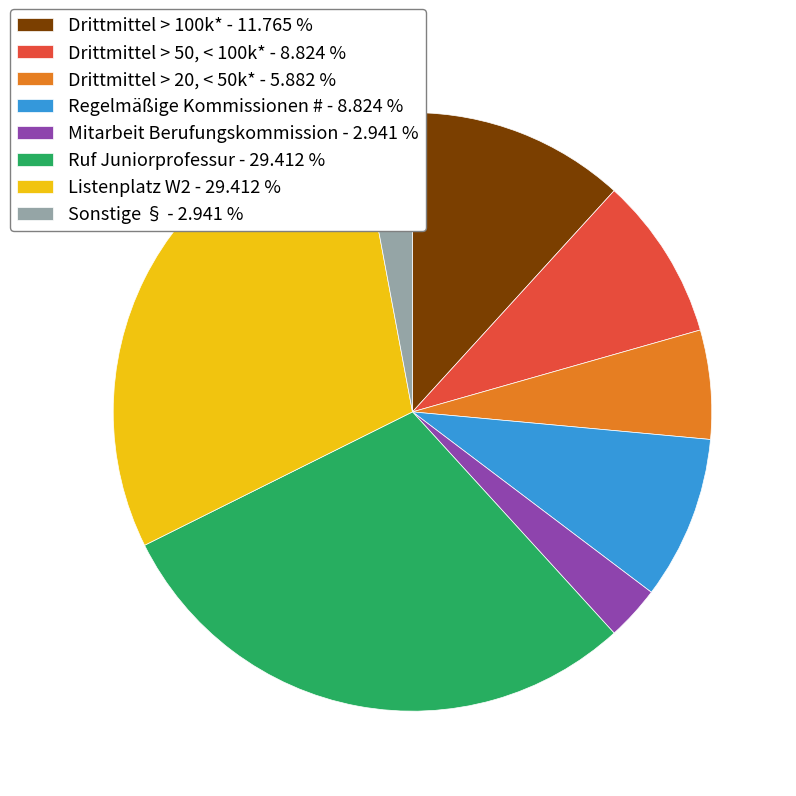

Combined, do Regelmäßige Kommissionen # - 8.824 % and Ruf Juniorprofessur - 29.412 % account for over 50%?

No